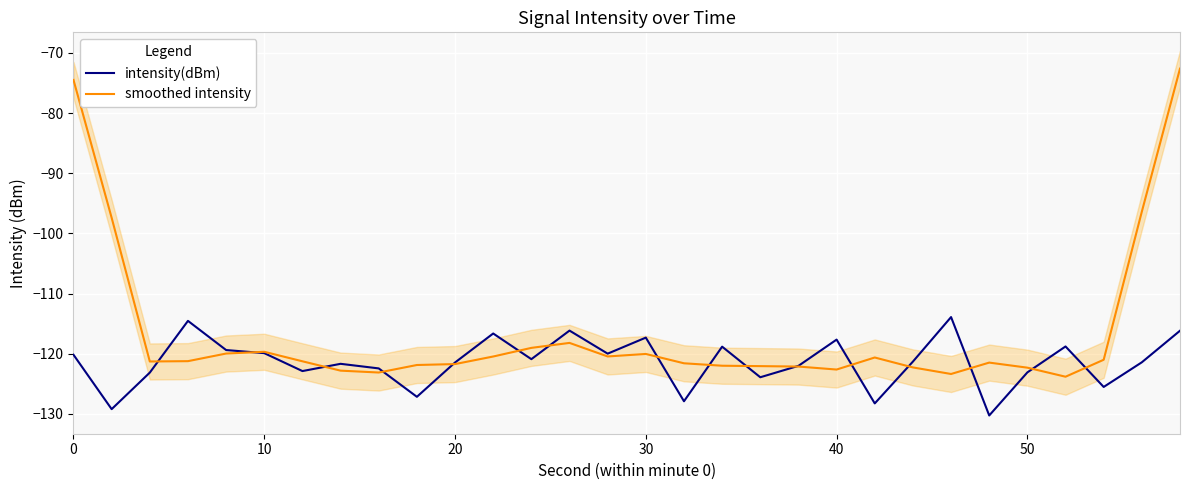

What is the highest value of the smoothed intensity series?

-72.6